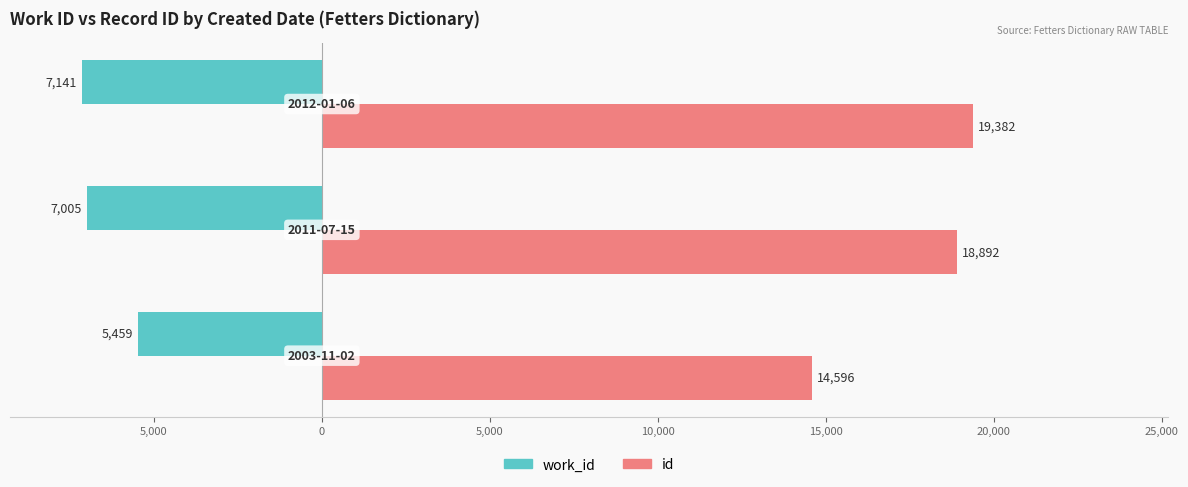

What is the value of the id bar at the 3rd from the left?

19382